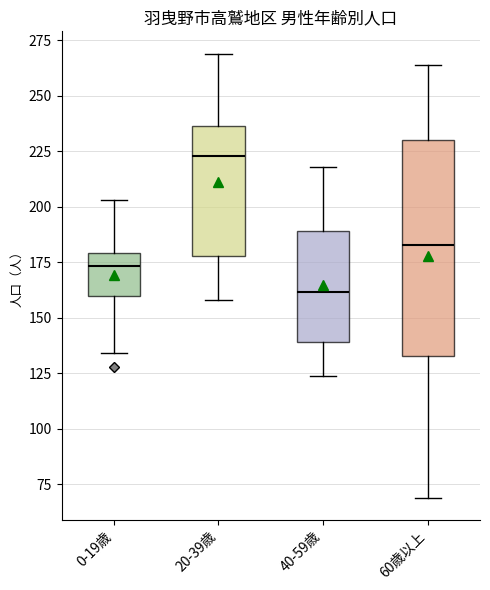

Reading left to right, read every box against the y-axis: the position of its median line, the range the box covers, and the ends of its whiskers. The values are not printed on the chart, so give them approximately, as read against the axis.

0-19歳: median 175, box 160 to 180, whiskers 135 to 205
20-39歳: median 225, box 180 to 235, whiskers 160 to 270
40-59歳: median 160, box 140 to 190, whiskers 125 to 220
60歳以上: median 185, box 135 to 230, whiskers 70 to 265